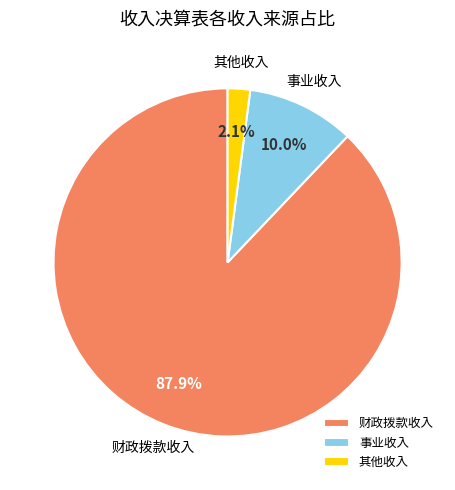

The 财政拨款收入 slice represents 99% of the pie. True or false?

False